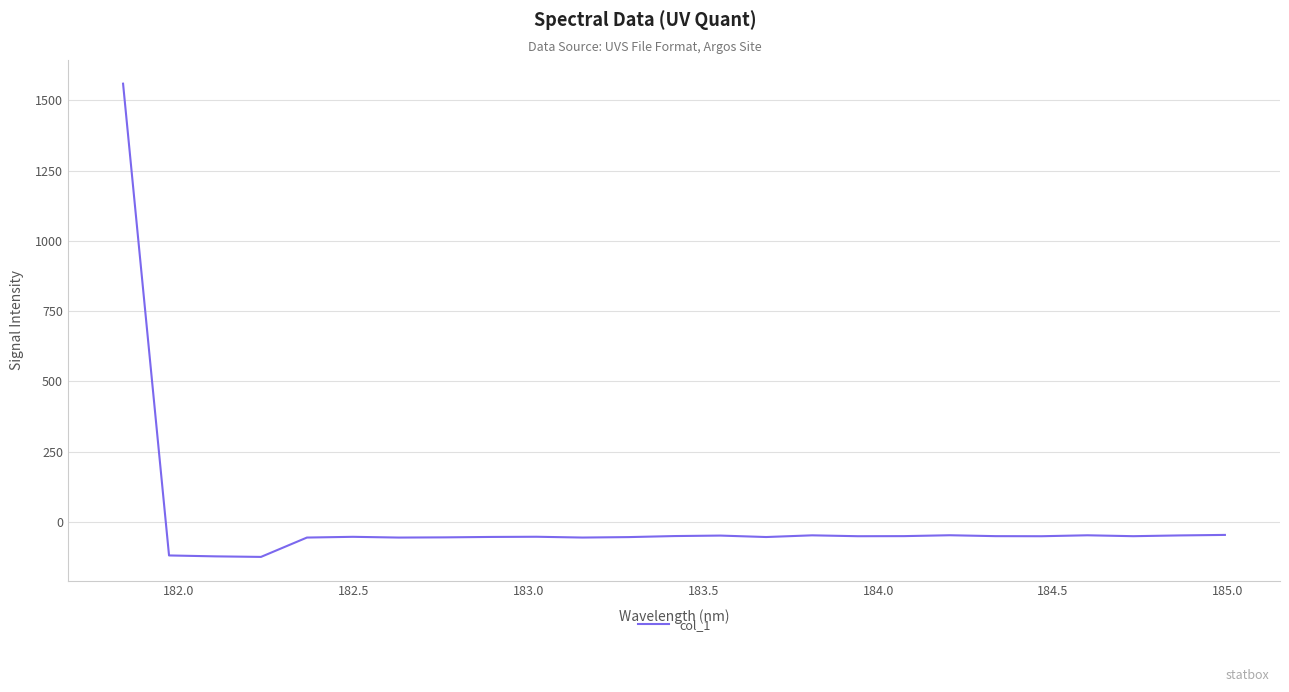

What is the minimum value shown in the chart?

-124.4